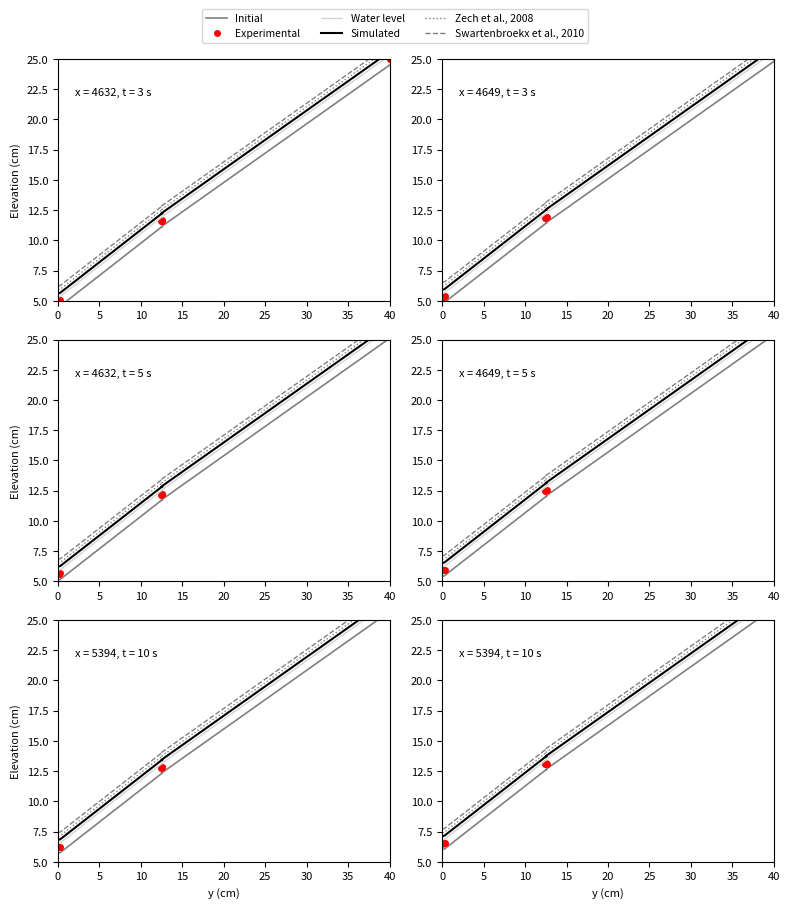

True or false: Water level has more than 1 points higher than both neighbors.

False